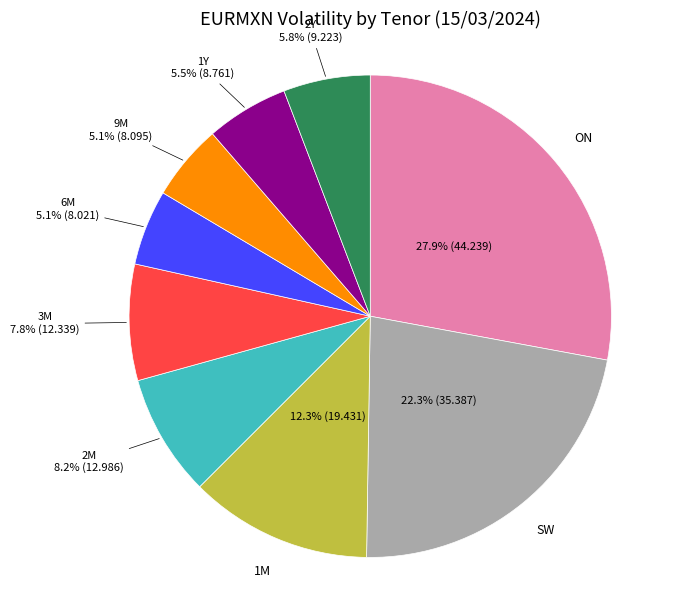

Is there a majority slice in this chart?

No